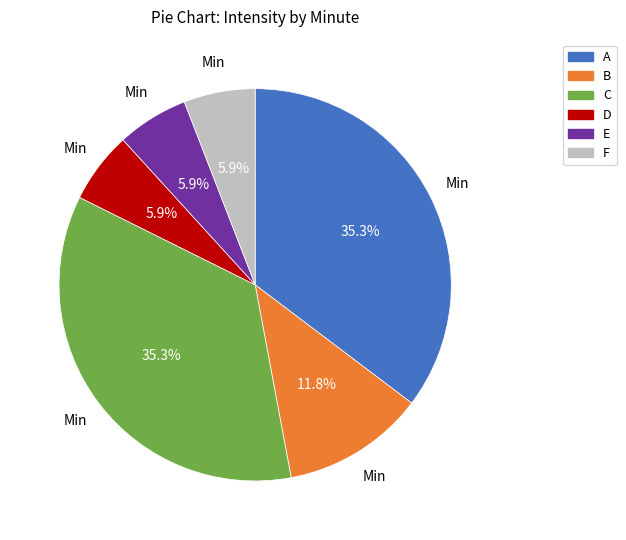

Between B and A, which is larger?

A